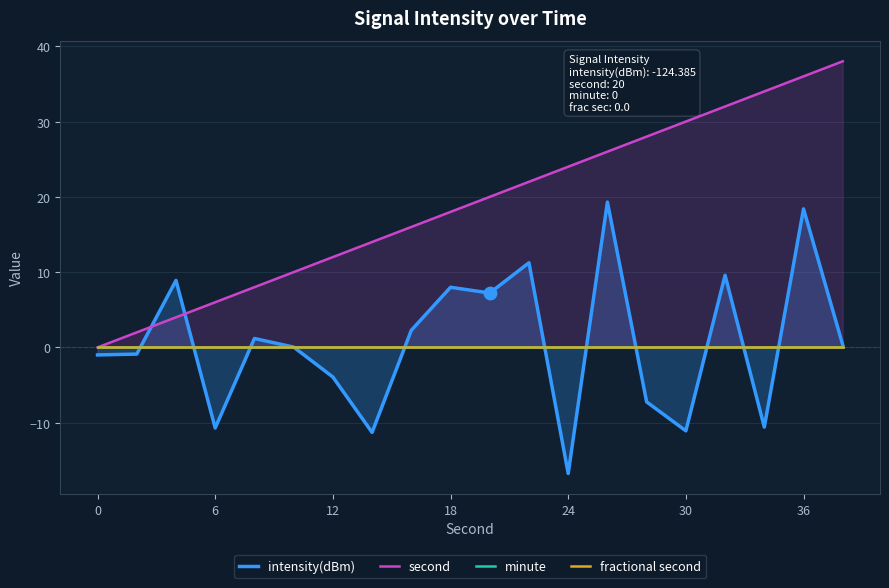

At how many categories does at least one series exceed 35?

2